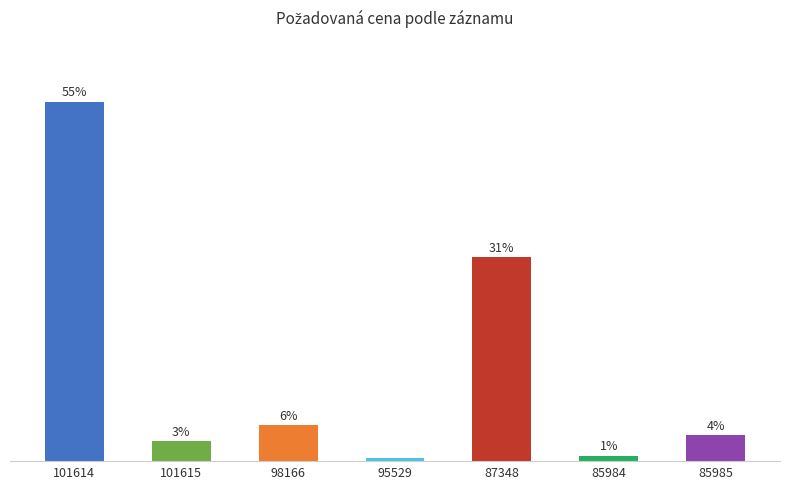

Rank the categories by value from lowest to highest.

95529, 85984, 101615, 85985, 98166, 87348, 101614